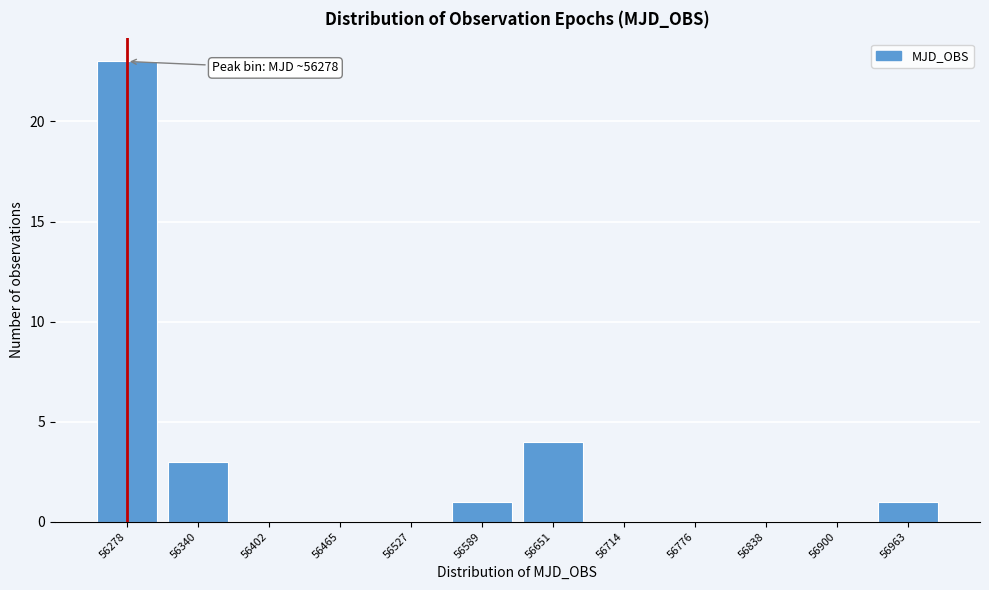

Reading left to right, list all the values displayed in this chart.

56278=23	56340=3	56402=0	56465=0	56527=0	56589=1	56651=4	56714=0	56776=0	56838=0	56900=0	56963=1